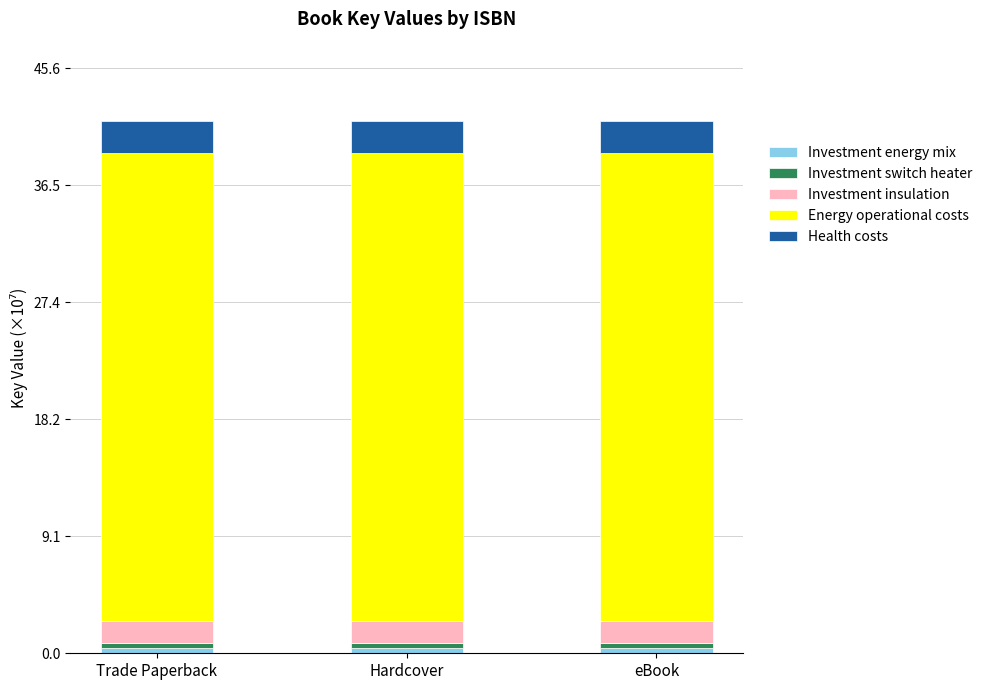

At Trade Paperback, list the series in order from smallest to largest.

Investment energy mix, Investment switch heater, Investment insulation, Health costs, Energy operational costs